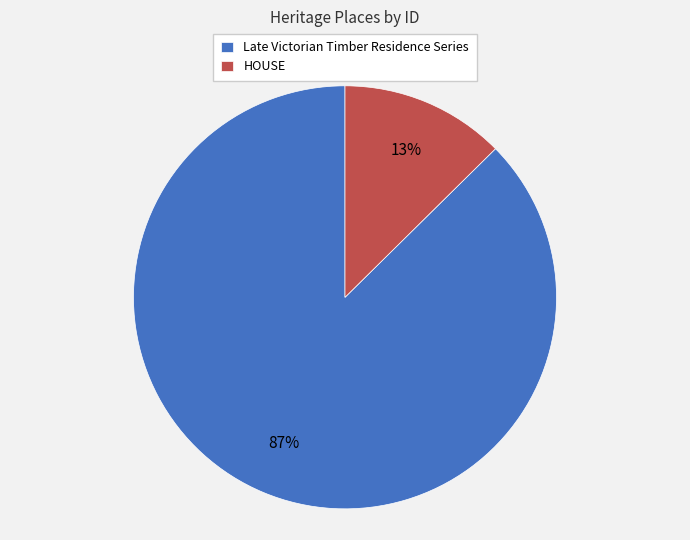

The HOUSE slice represents 22% of the pie. True or false?

False